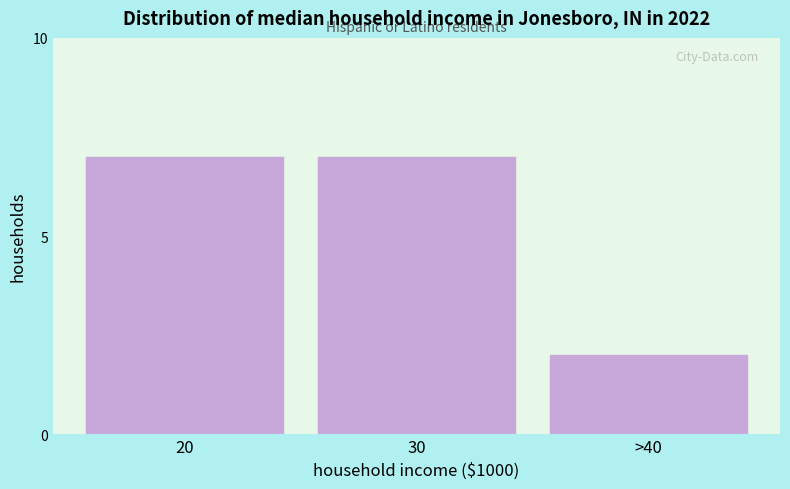

Reading right to left, list all the values displayed in this chart.

2	7	7